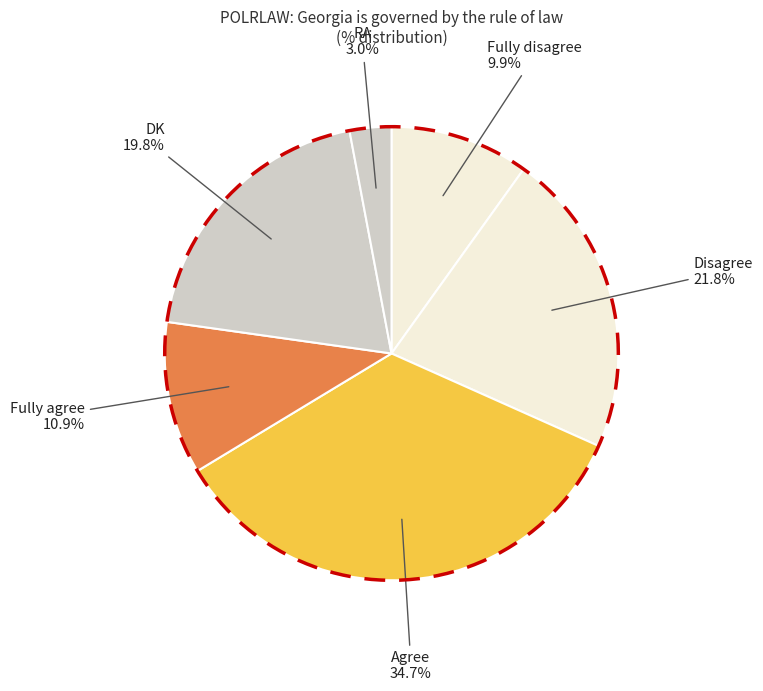

To the nearest percent, what is the difference between the largest and smallest slice percentages?

32%